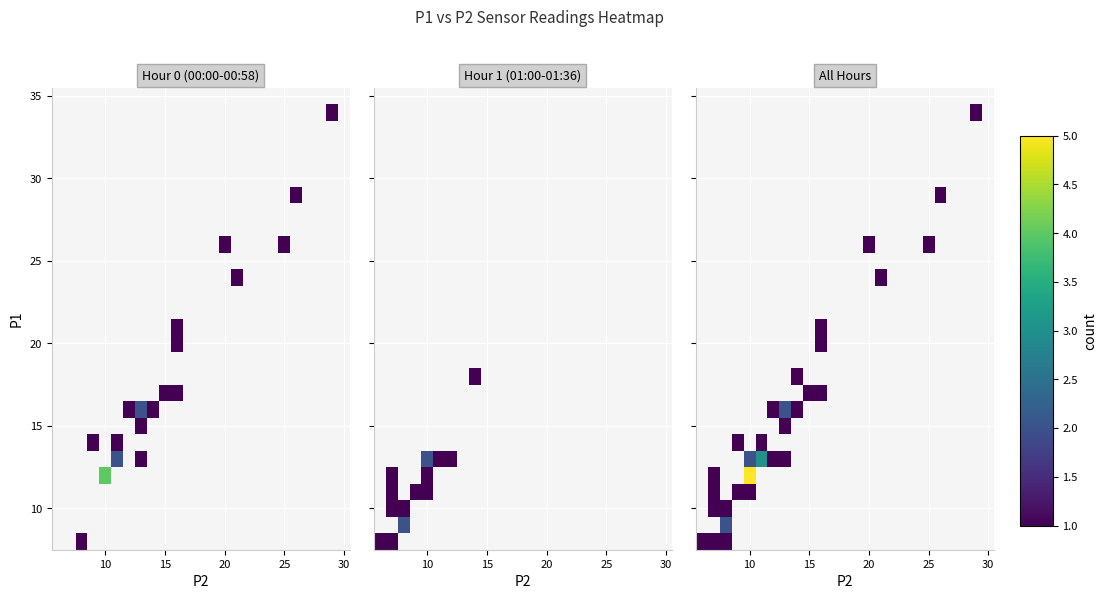

At how many categories does at least one series exceed 1?

4